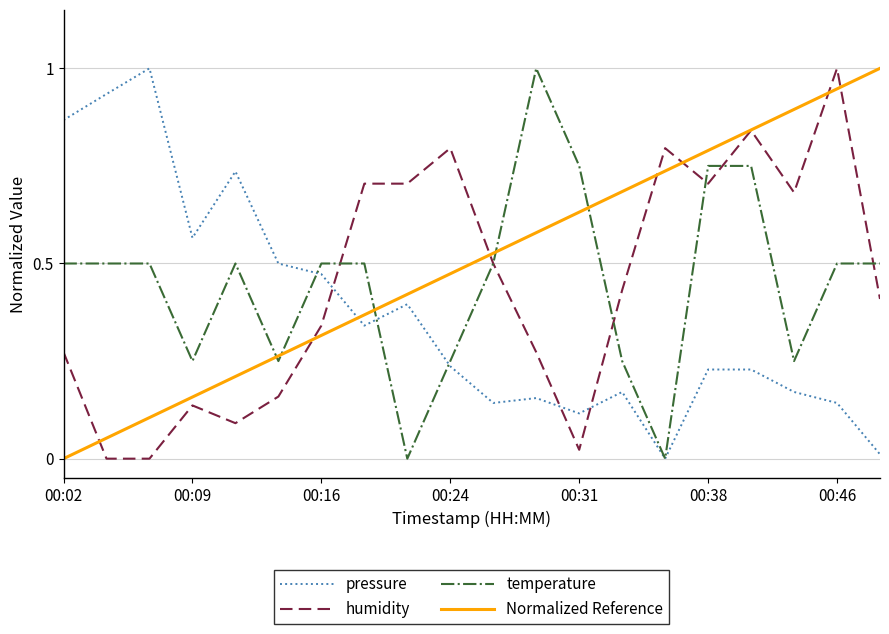

Which series has the largest range (max minus min)?

pressure